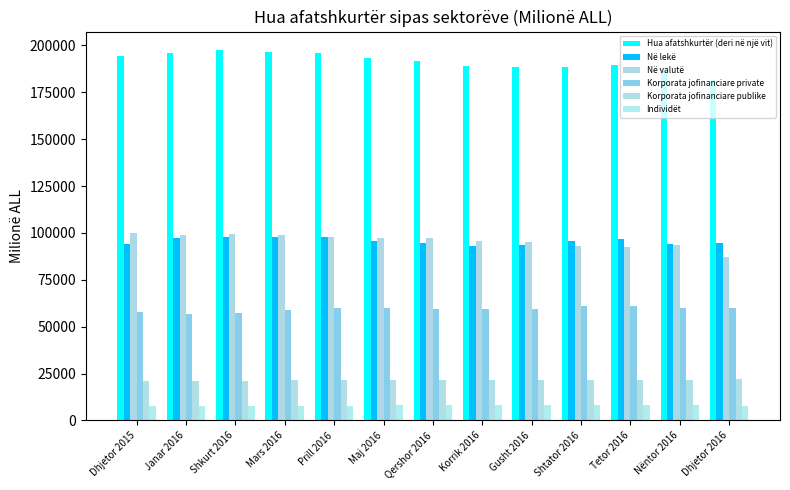

What position from the left is Nëntor 2016?

12